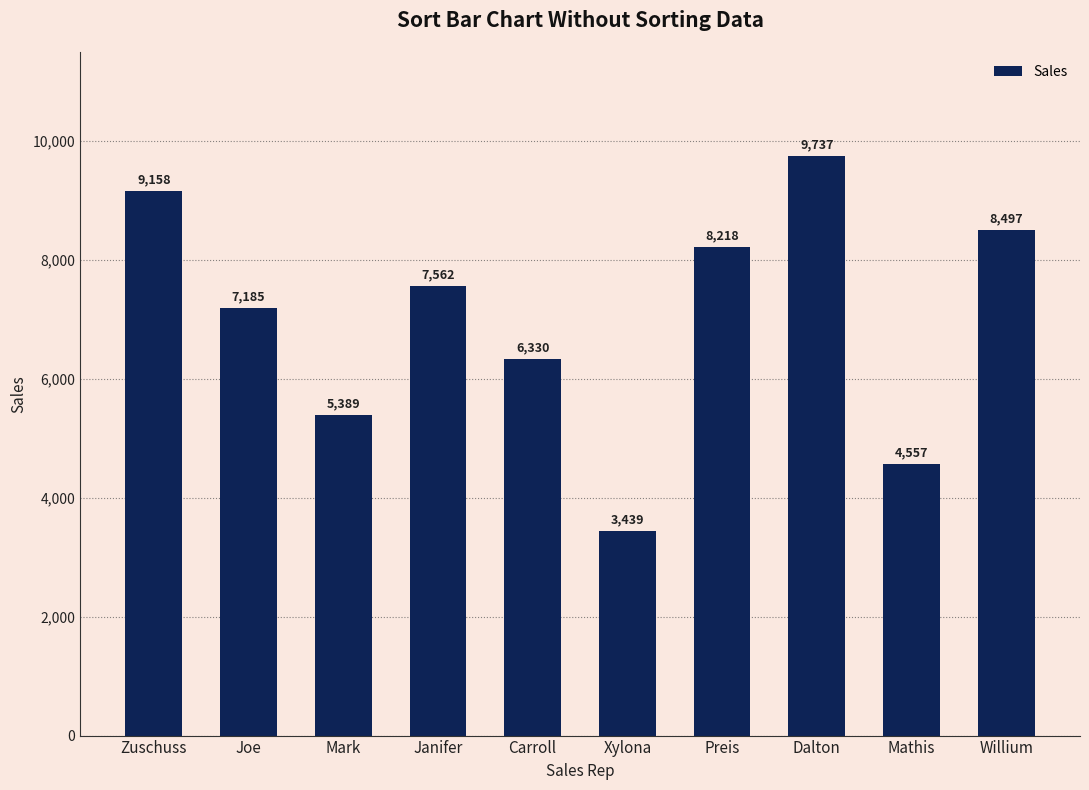

Which category has the lowest value across all series?

Xylona